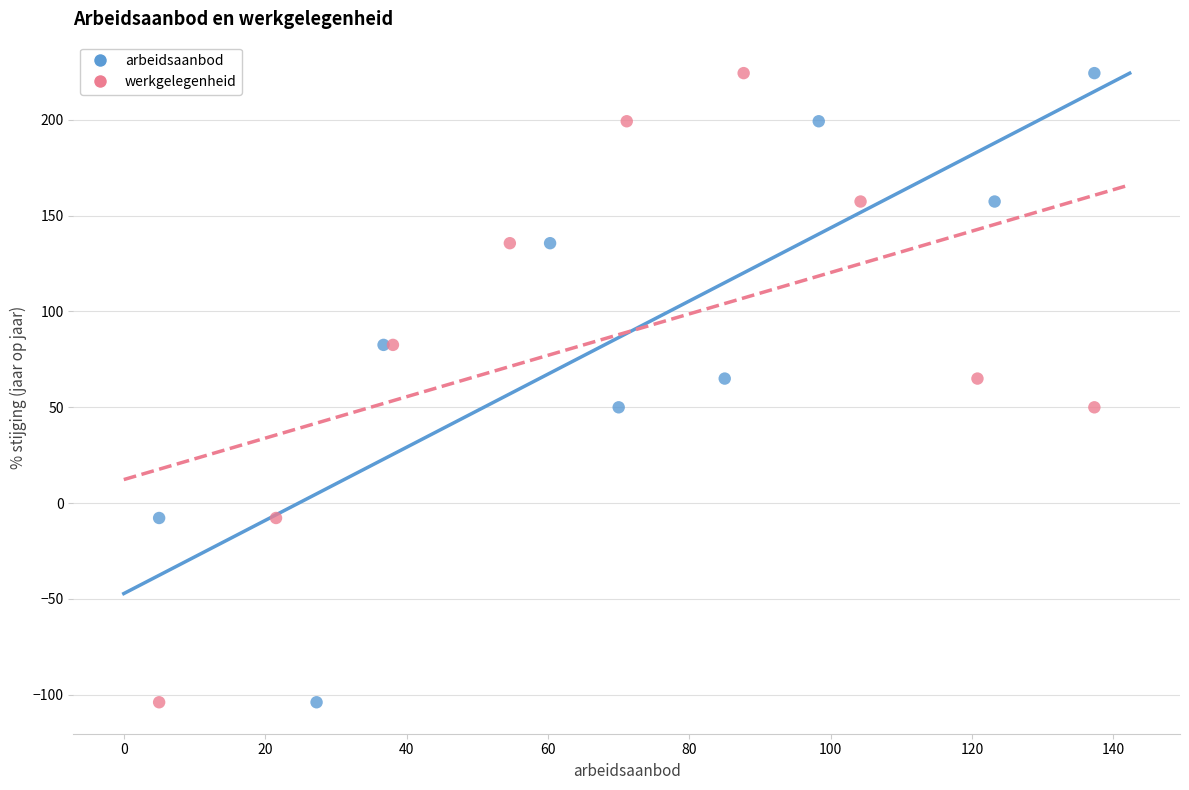

What are all the series names shown in the legend?

arbeidsaanbod, werkgelegenheid